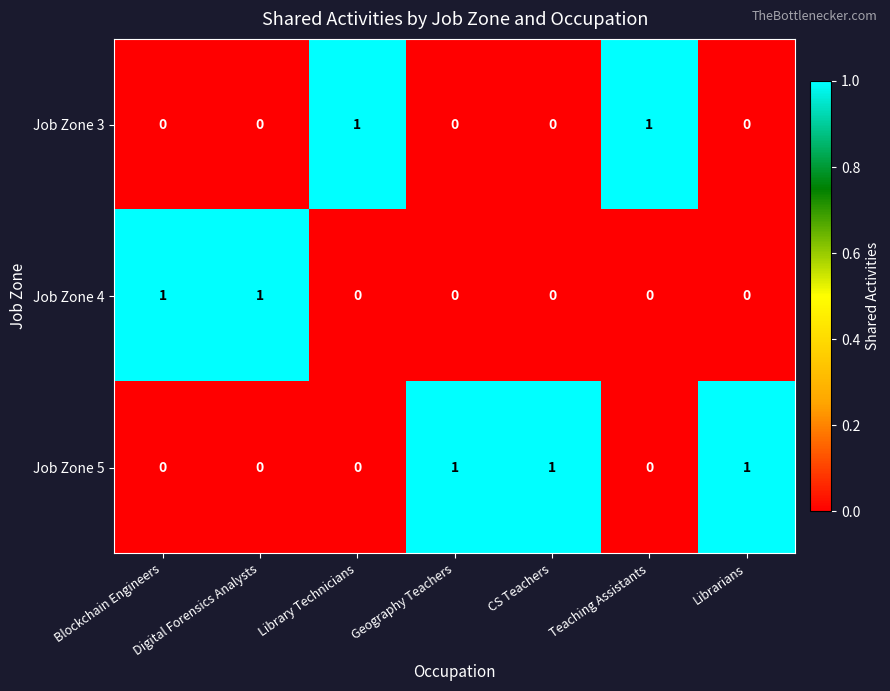

What is the sum of all Job Zone 5 values?

3